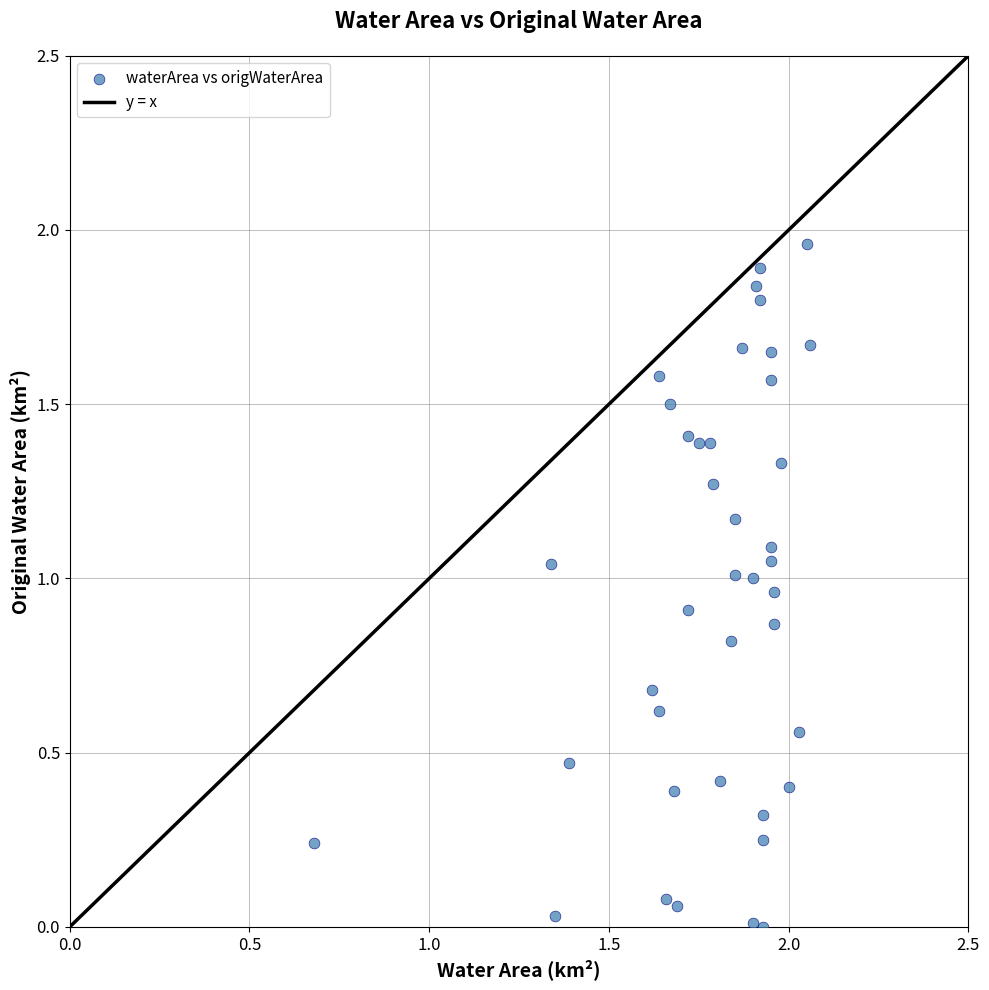

What is the range of X values (max minus min)?

1.4